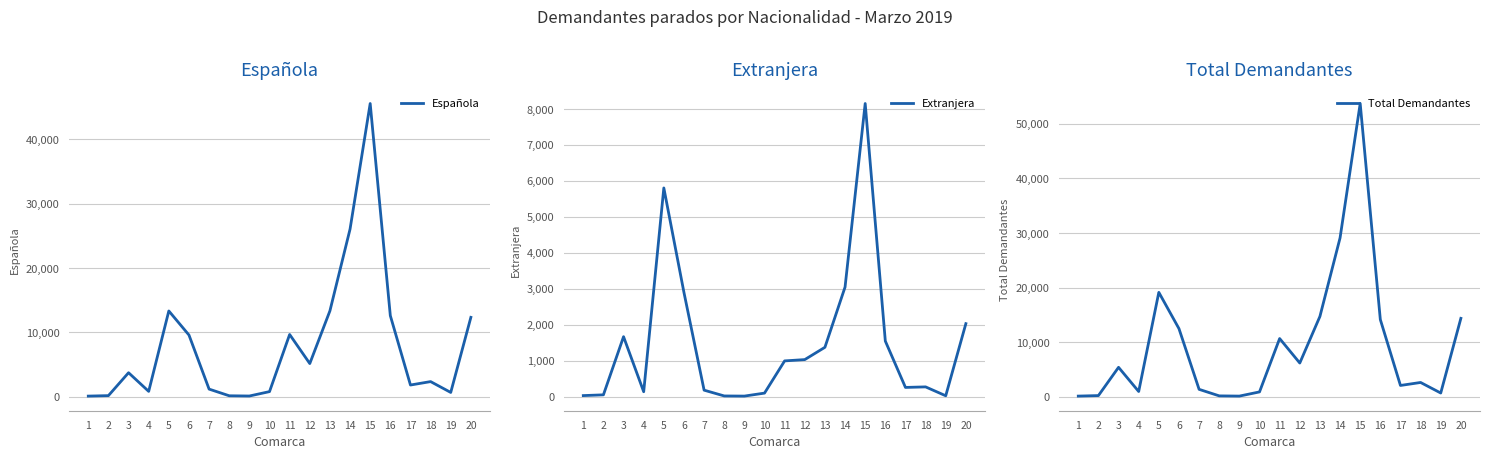

How many interior local valleys does the Total Demandantes series have?

5